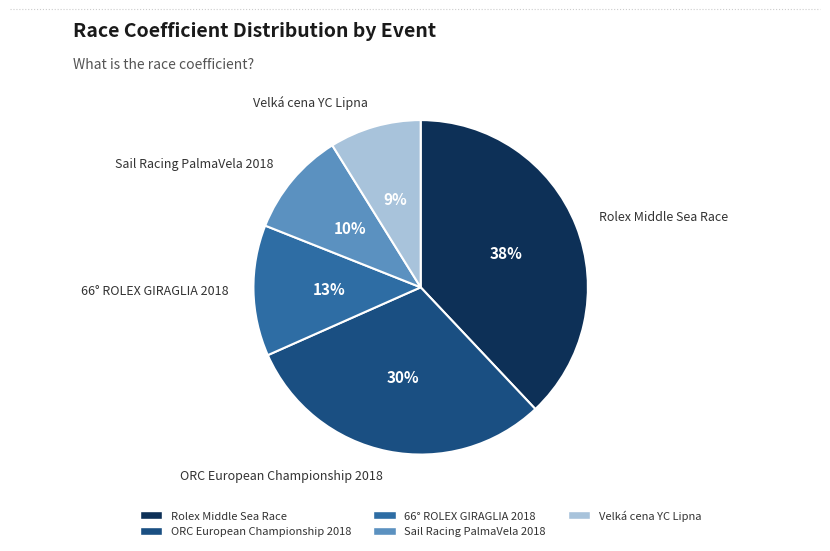

Does any single category account for the majority?

No